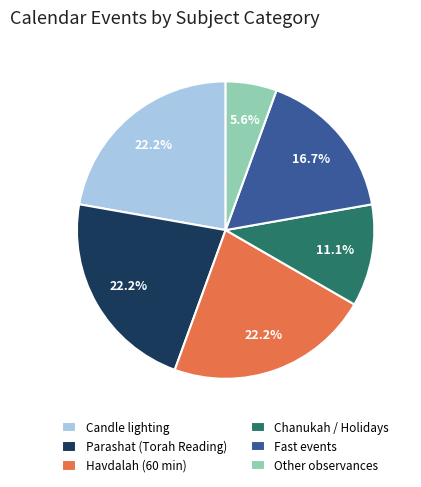

Is there any slice that represents more than half of the pie?

No